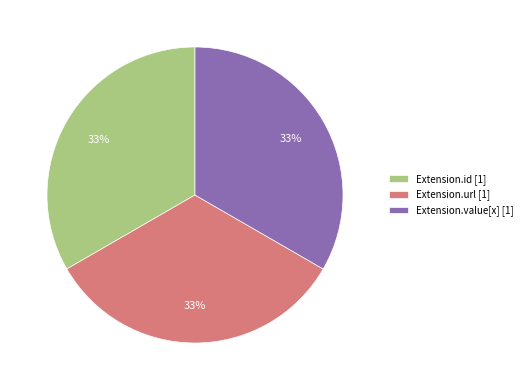

How many segments does this pie chart have?

3